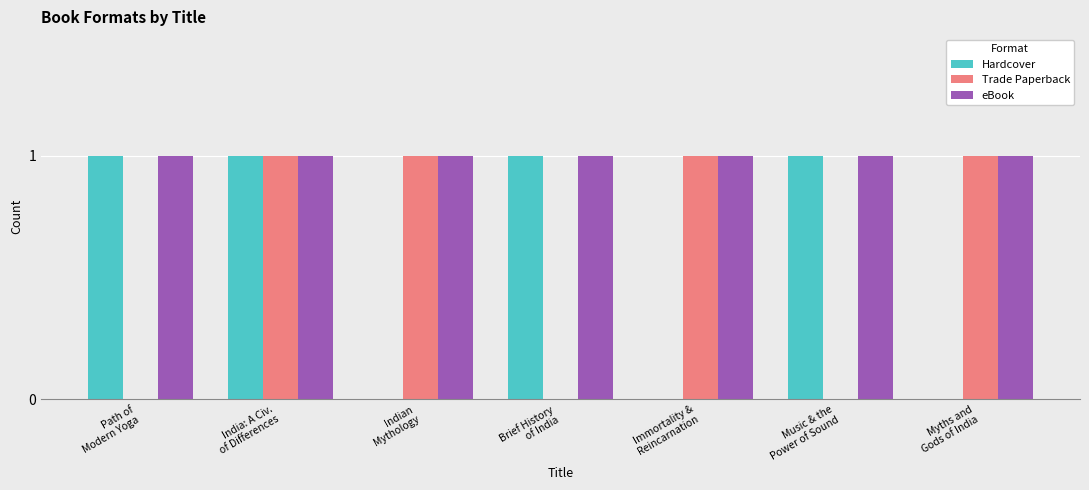

How many groups of bars are there?

7